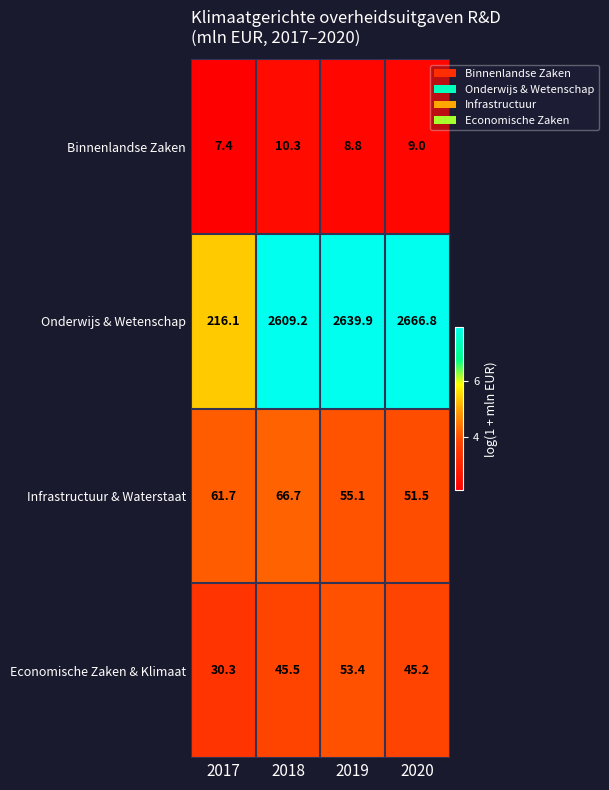

Between 2017 and 2019, which series saw the biggest shift?

Onderwijs & Wetenschap